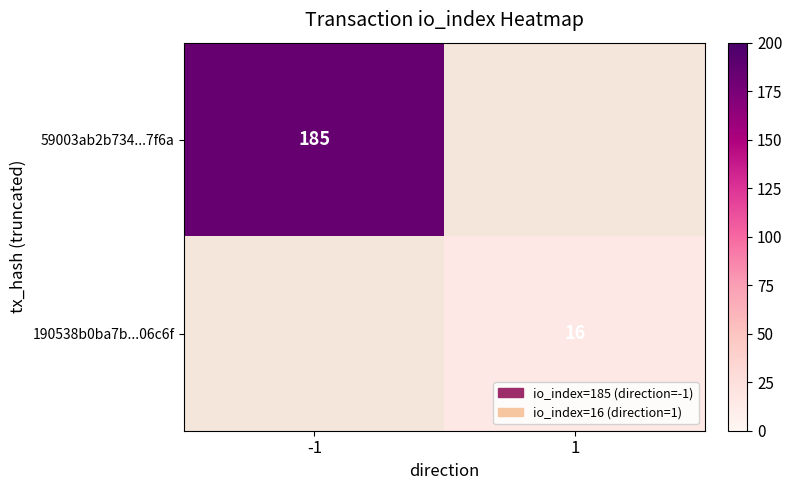

The 190538b0ba7b...06c6f series shows 10.8 at 1. True or false?

False